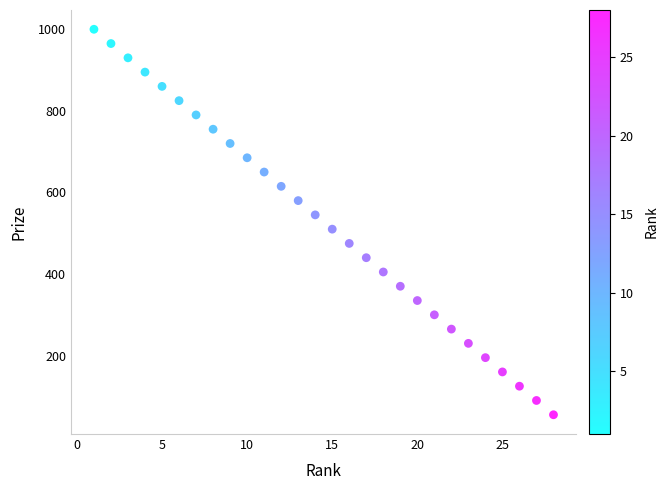

What is the range of X values (max minus min)?

27